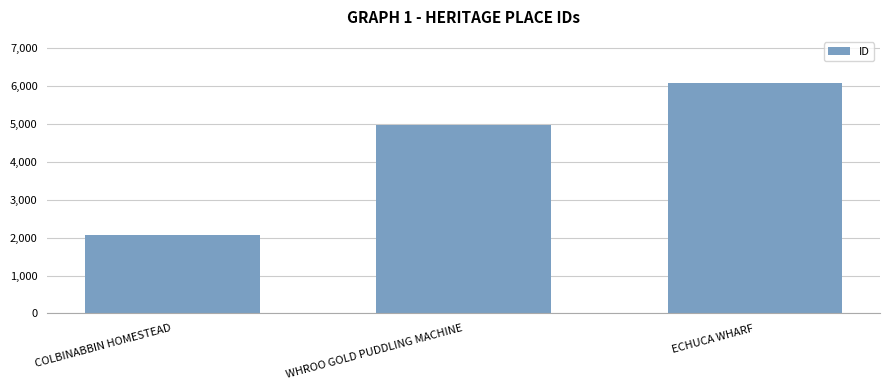

What is the label of the 3rd bar from the right?

COLBINABBIN HOMESTEAD